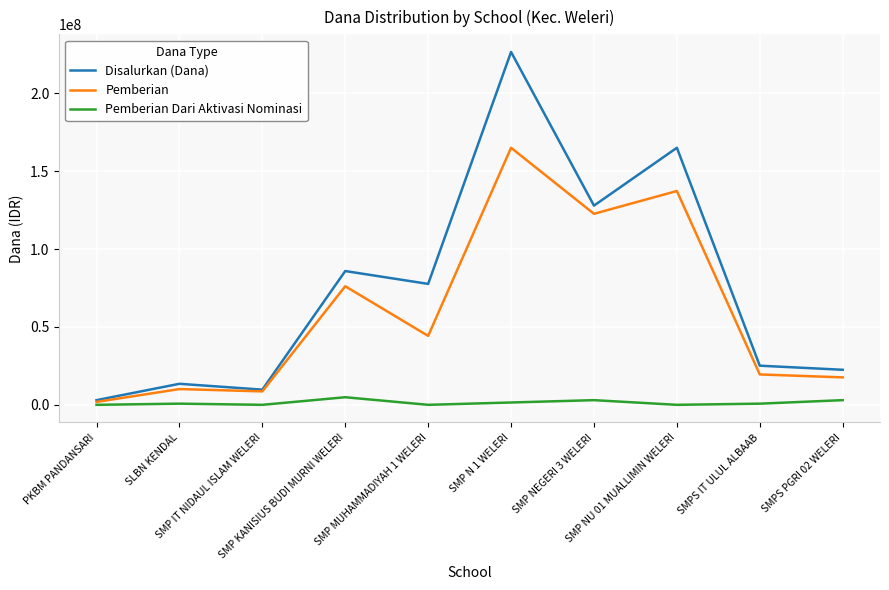

List the series in order of their peak value, highest first.

Disalurkan (Dana), Pemberian, Pemberian Dari Aktivasi Nominasi